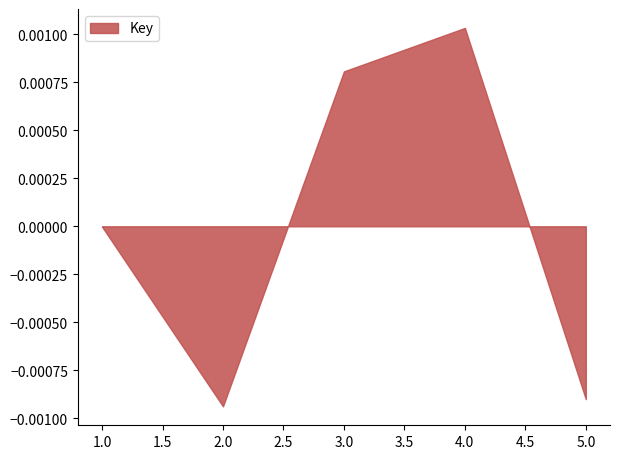

Rank the categories by value from lowest to highest.

2.0, 5.0, 1.0, 3.0, 4.0